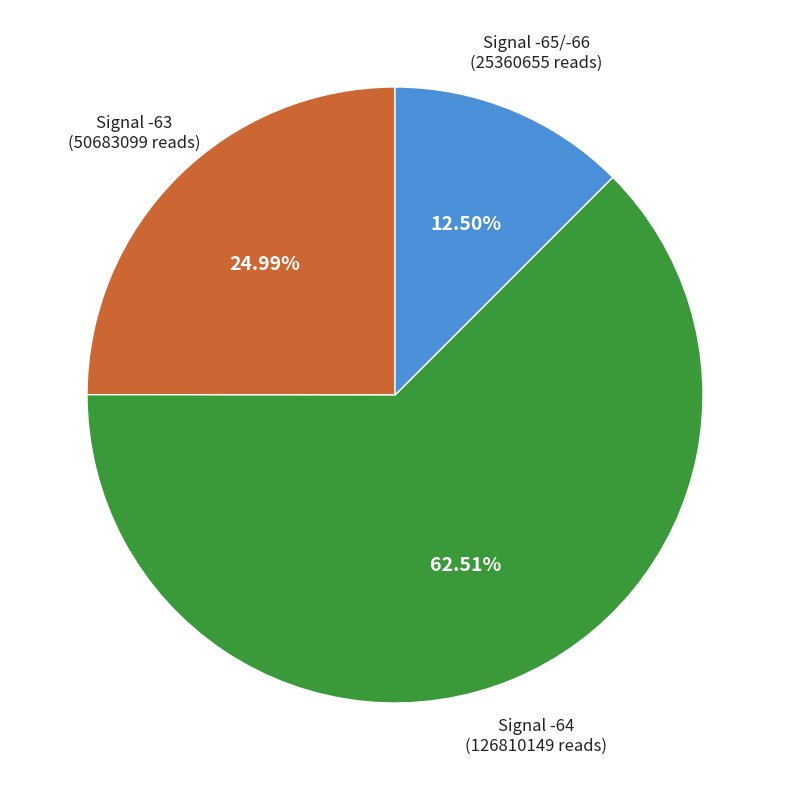

Is there a majority slice in this chart?

Yes